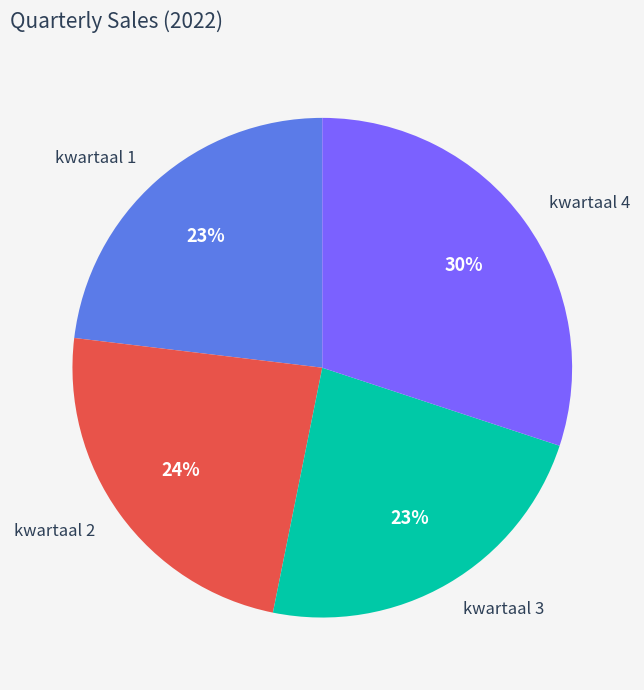

How many segments does this pie chart have?

4